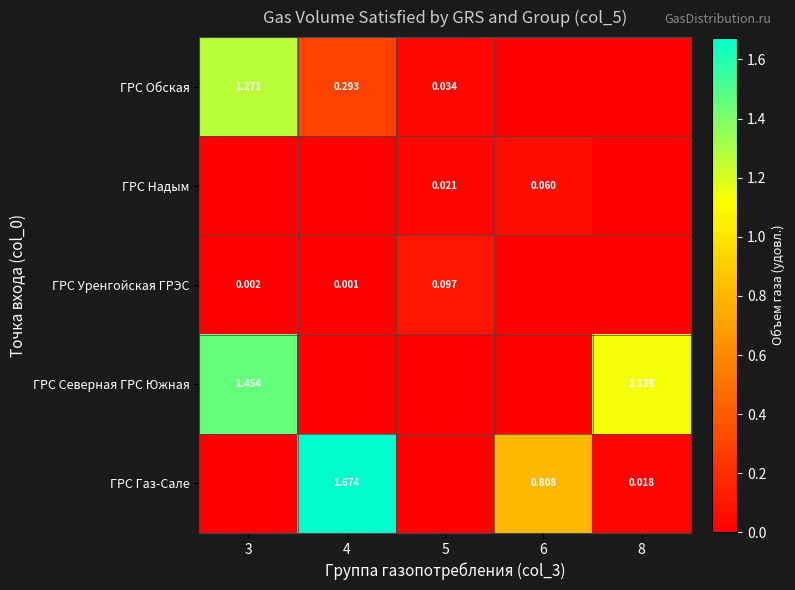

Which label corresponds to the largest value in the chart?

4